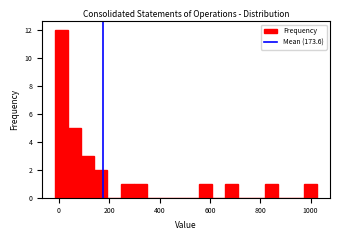

Around what value on the x-axis is the tallest bar? Give the approximate position of its centre, as read against the axis.

20